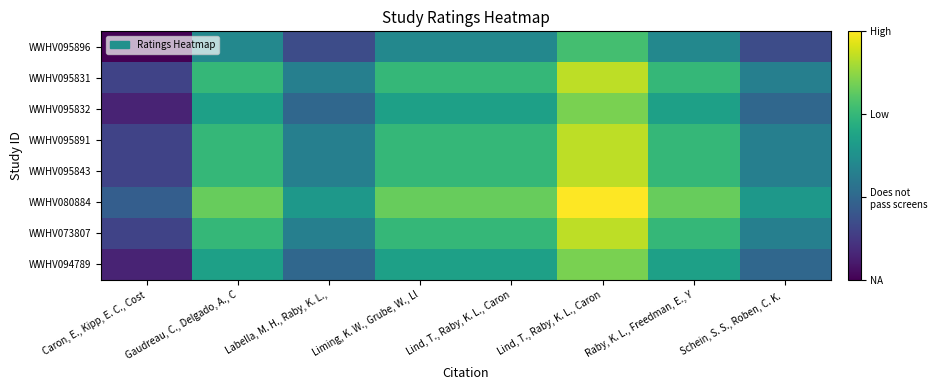

Reading left to right, what are all the values shown in this chart?

WWHV095896: Caron, E., Kipp, E. C., Cost=0.0	Gaudreau, C., Delgado, A., C=1.4	Labella, M. H., Raby, K. L.,=0.7	Liming, K. W., Grube, W., Ll=1.4	Lind, T., Raby, K. L., Caron=1.4	Lind, T., Raby, K. L., Caron=2.1	Raby, K. L., Freedman, E., Y=1.4	Schein, S. S., Roben, C. K. =0.7
WWHV095831: Caron, E., Kipp, E. C., Cost=0.6	Gaudreau, C., Delgado, A., C=2.0	Labella, M. H., Raby, K. L.,=1.3	Liming, K. W., Grube, W., Ll=2.0	Lind, T., Raby, K. L., Caron=2.0	Lind, T., Raby, K. L., Caron=2.7	Raby, K. L., Freedman, E., Y=2.0	Schein, S. S., Roben, C. K. =1.3
WWHV095832: Caron, E., Kipp, E. C., Cost=0.3	Gaudreau, C., Delgado, A., C=1.7	Labella, M. H., Raby, K. L.,=1.0	Liming, K. W., Grube, W., Ll=1.7	Lind, T., Raby, K. L., Caron=1.7	Lind, T., Raby, K. L., Caron=2.4	Raby, K. L., Freedman, E., Y=1.7	Schein, S. S., Roben, C. K. =1.0
WWHV095891: Caron, E., Kipp, E. C., Cost=0.6	Gaudreau, C., Delgado, A., C=2.0	Labella, M. H., Raby, K. L.,=1.3	Liming, K. W., Grube, W., Ll=2.0	Lind, T., Raby, K. L., Caron=2.0	Lind, T., Raby, K. L., Caron=2.7	Raby, K. L., Freedman, E., Y=2.0	Schein, S. S., Roben, C. K. =1.3
WWHV095843: Caron, E., Kipp, E. C., Cost=0.6	Gaudreau, C., Delgado, A., C=2.0	Labella, M. H., Raby, K. L.,=1.3	Liming, K. W., Grube, W., Ll=2.0	Lind, T., Raby, K. L., Caron=2.0	Lind, T., Raby, K. L., Caron=2.7	Raby, K. L., Freedman, E., Y=2.0	Schein, S. S., Roben, C. K. =1.3
WWHV080884: Caron, E., Kipp, E. C., Cost=0.9	Gaudreau, C., Delgado, A., C=2.3	Labella, M. H., Raby, K. L.,=1.6	Liming, K. W., Grube, W., Ll=2.3	Lind, T., Raby, K. L., Caron=2.3	Lind, T., Raby, K. L., Caron=3.0	Raby, K. L., Freedman, E., Y=2.3	Schein, S. S., Roben, C. K. =1.6
WWHV073807: Caron, E., Kipp, E. C., Cost=0.6	Gaudreau, C., Delgado, A., C=2.0	Labella, M. H., Raby, K. L.,=1.3	Liming, K. W., Grube, W., Ll=2.0	Lind, T., Raby, K. L., Caron=2.0	Lind, T., Raby, K. L., Caron=2.7	Raby, K. L., Freedman, E., Y=2.0	Schein, S. S., Roben, C. K. =1.3
WWHV094789: Caron, E., Kipp, E. C., Cost=0.3	Gaudreau, C., Delgado, A., C=1.7	Labella, M. H., Raby, K. L.,=1.0	Liming, K. W., Grube, W., Ll=1.7	Lind, T., Raby, K. L., Caron=1.7	Lind, T., Raby, K. L., Caron=2.4	Raby, K. L., Freedman, E., Y=1.7	Schein, S. S., Roben, C. K. =1.0